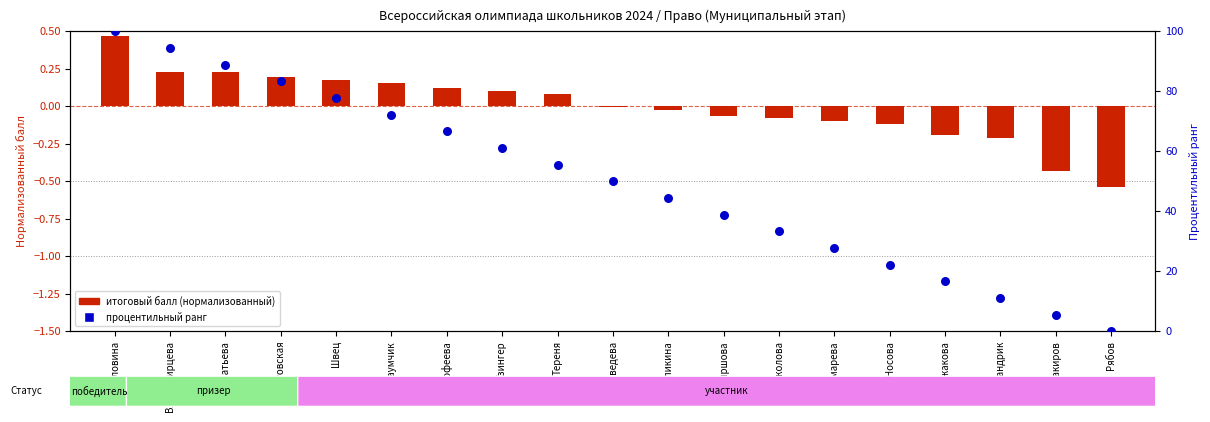

Is the value of итоговый балл (нормализованный) at Игнатьева greater than the value of процентильный ранг at Швец?

No